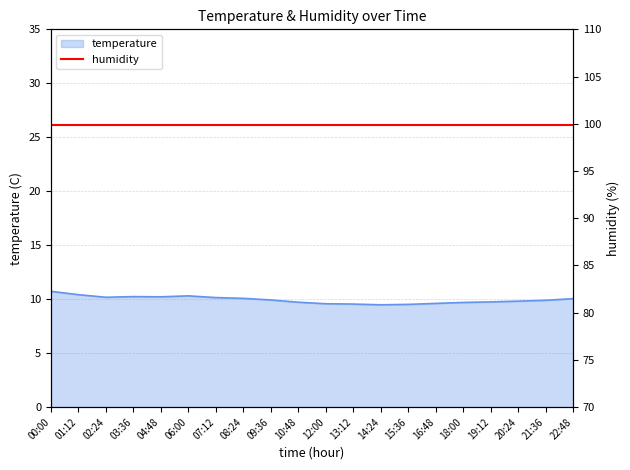

What is the label of the 6th point from the left?

06:00